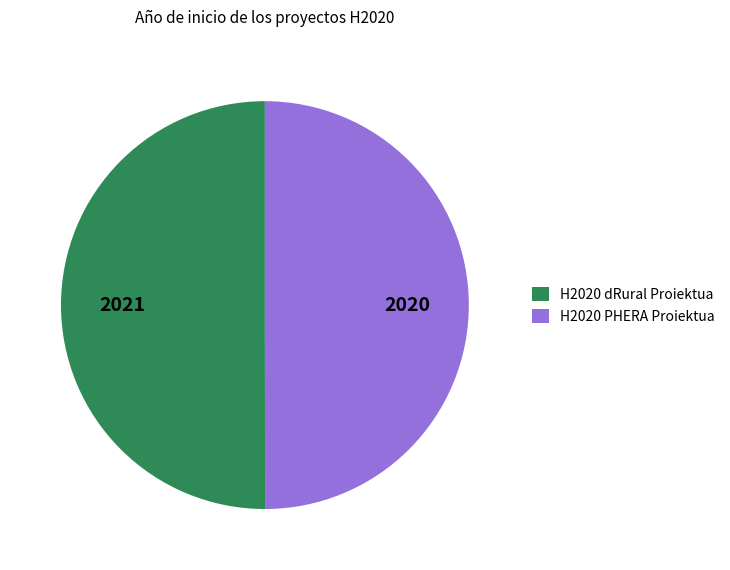

Do H2020 dRural Proiektua and H2020 PHERA Proiektua together represent more than half of the pie?

Yes